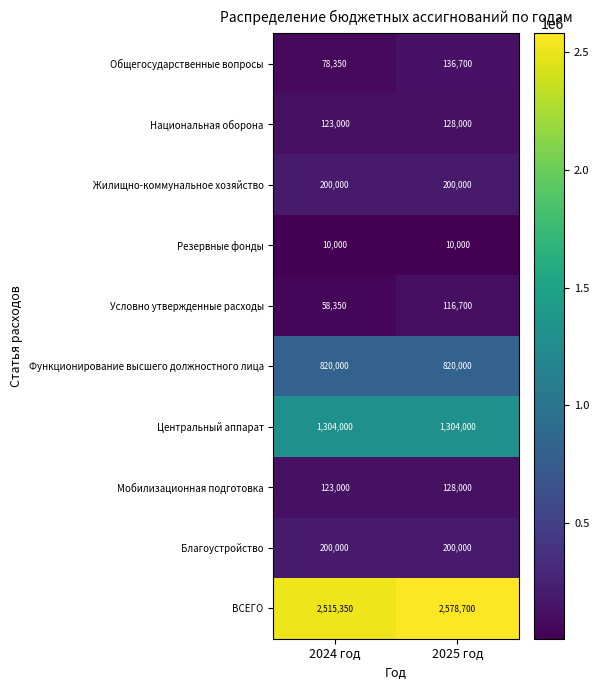

What is the difference between the maximum and minimum values in the ВСЕГО series?

63350